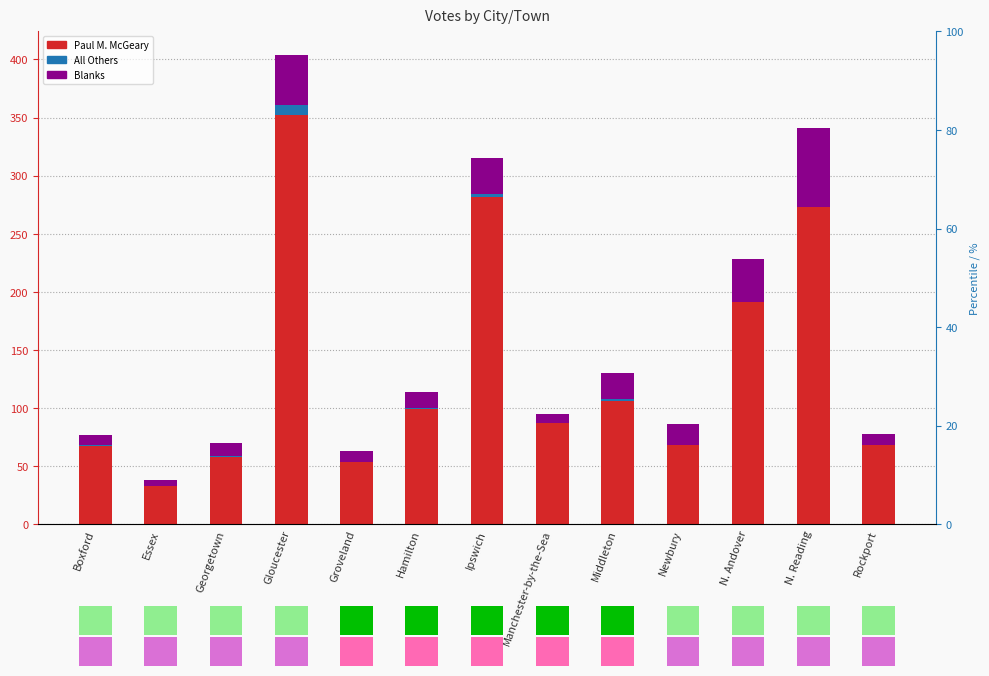

True or false: Paul M. McGeary has a value of 17 at Essex.

False